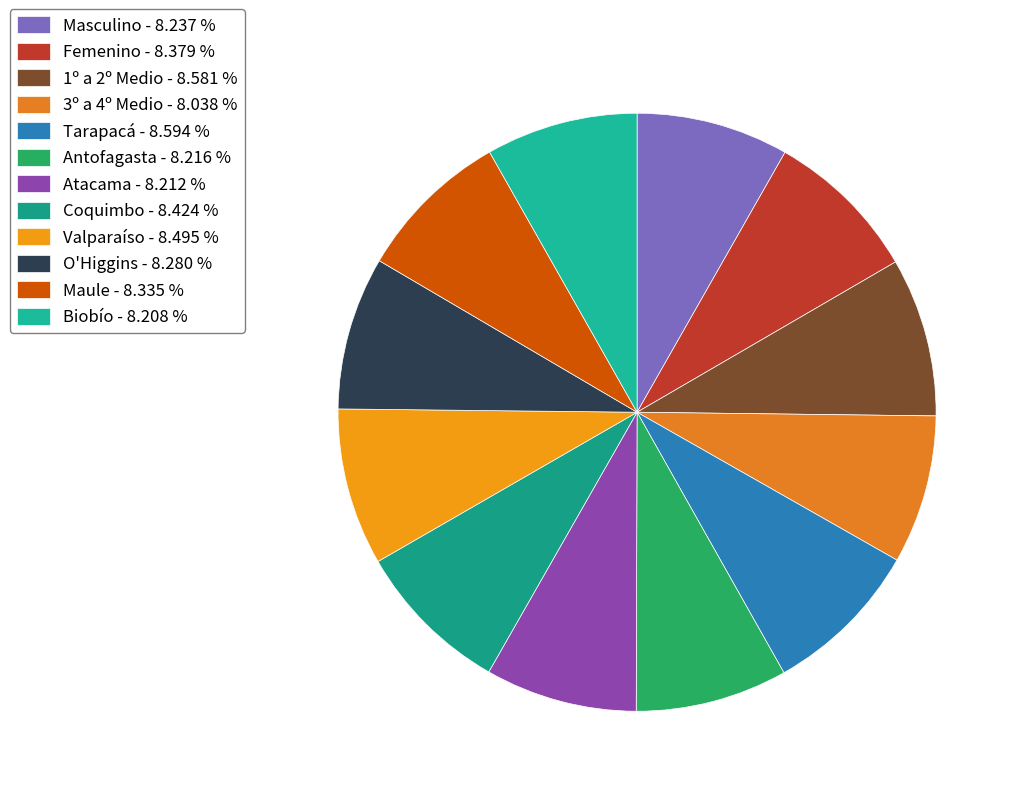

Count the number of slices in the pie.

12